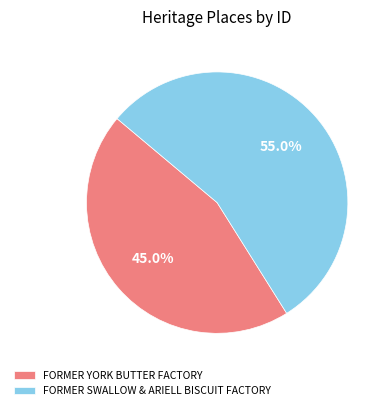

To the nearest percent, what is the difference between the largest and smallest slice percentages?

10%